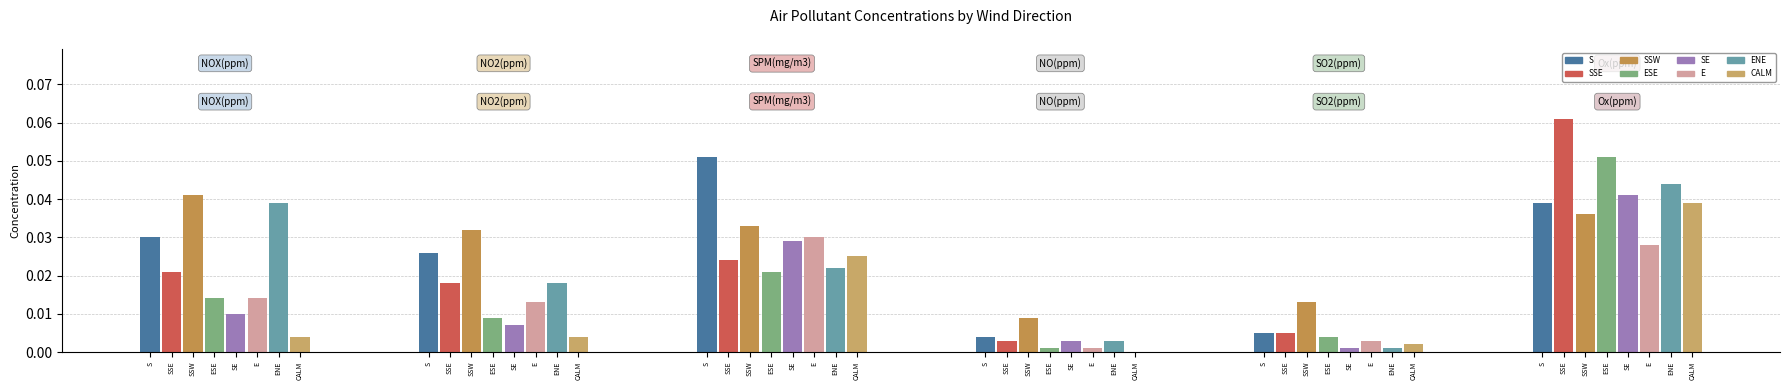

What is the total value across all series at ENE?

0.1